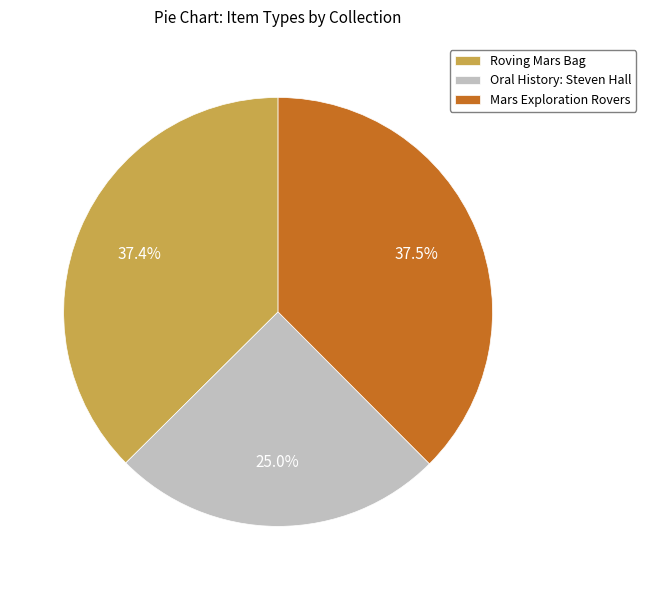

Is Oral History: Steven Hall the majority of the pie?

No